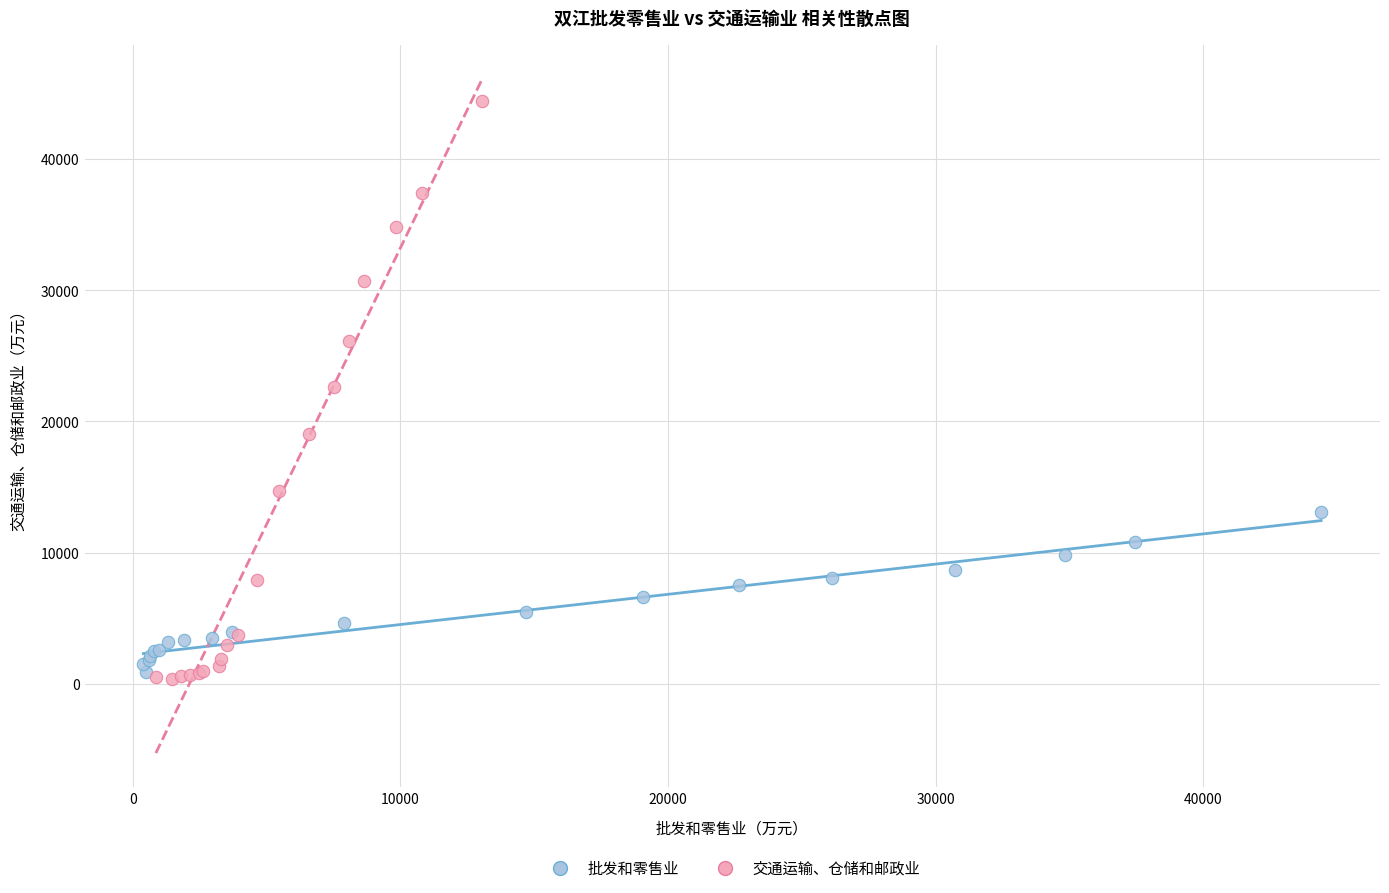

Which series has the largest Y range (max minus min)?

交通运输、仓储和邮政业